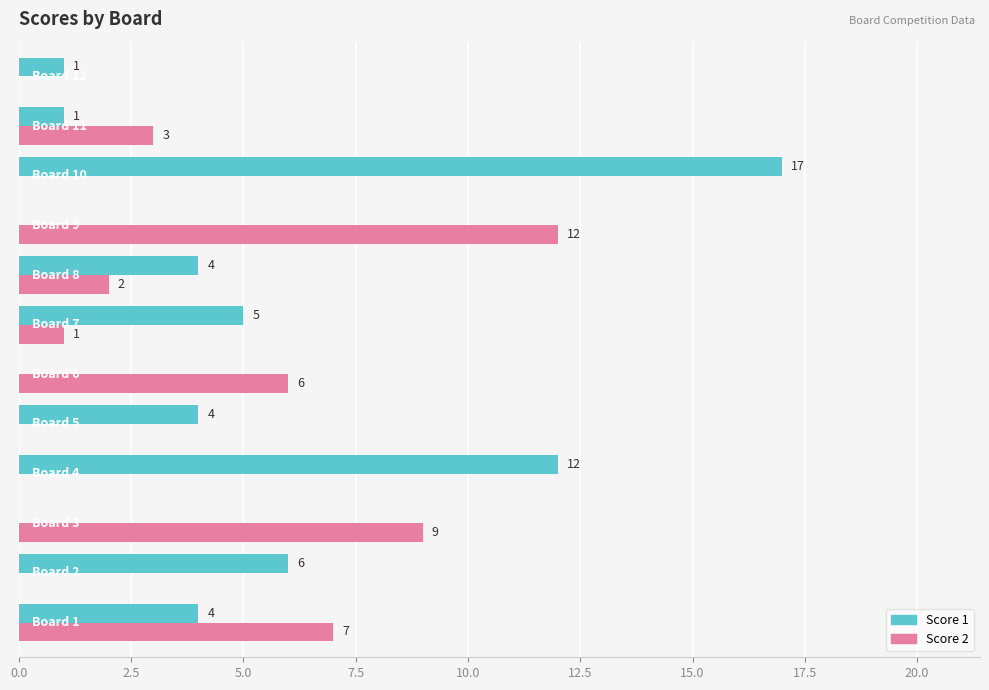

Which series has the largest total across all categories?

Score 1